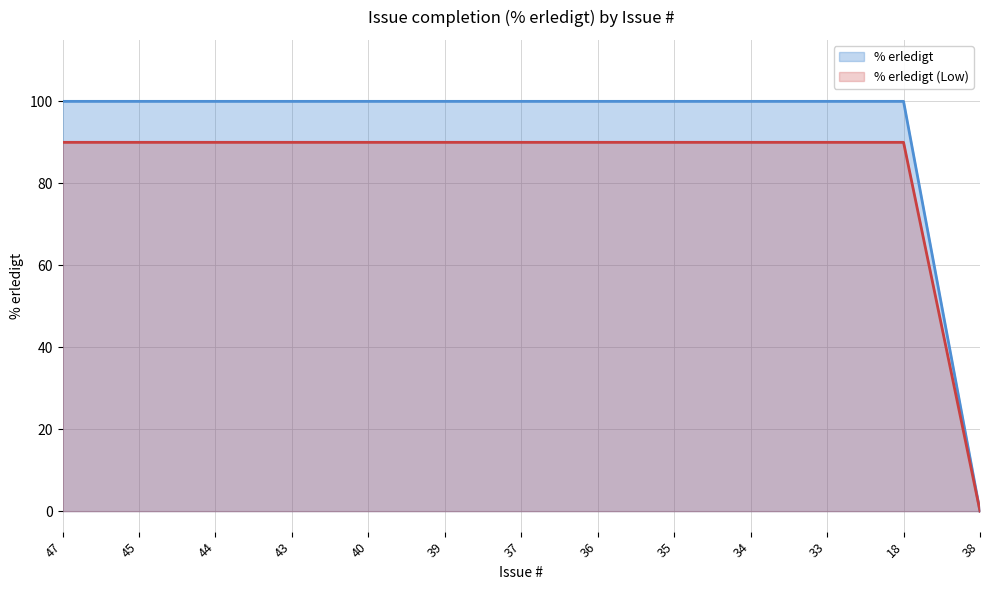

List the labels in order of value, largest first.

47, 45, 44, 43, 40, 39, 37, 36, 35, 34, 33, 18, 38